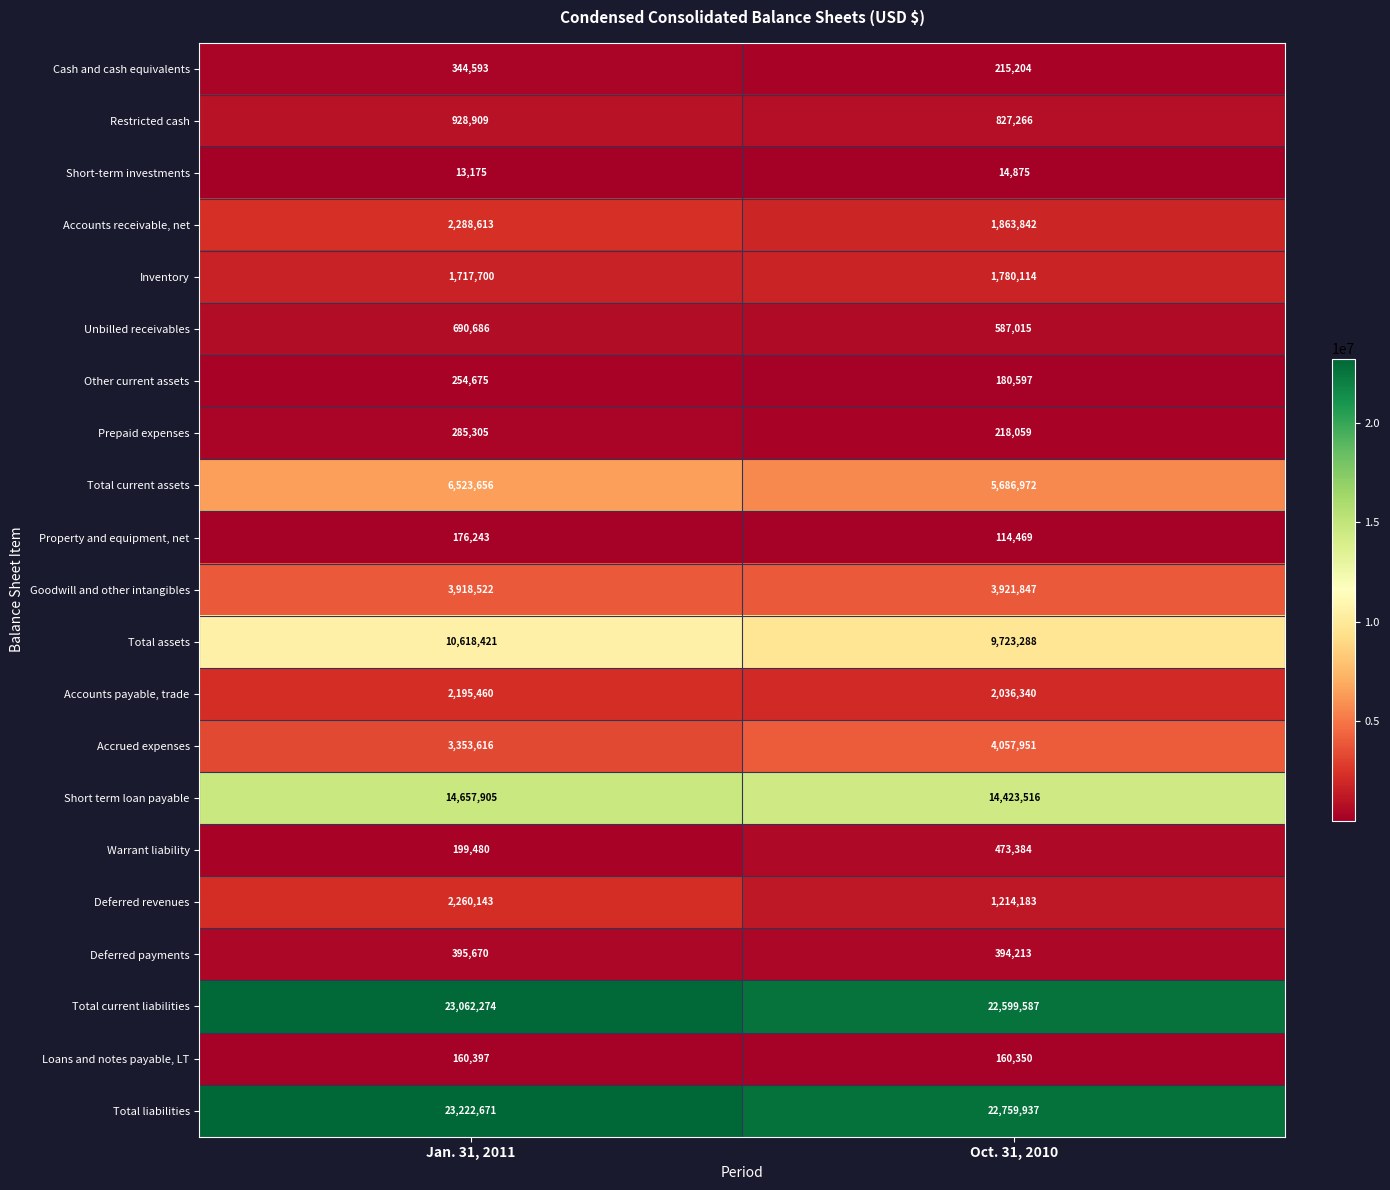

Between Jan. 31, 2011 and Oct. 31, 2010, which series saw the biggest shift?

Deferred revenues